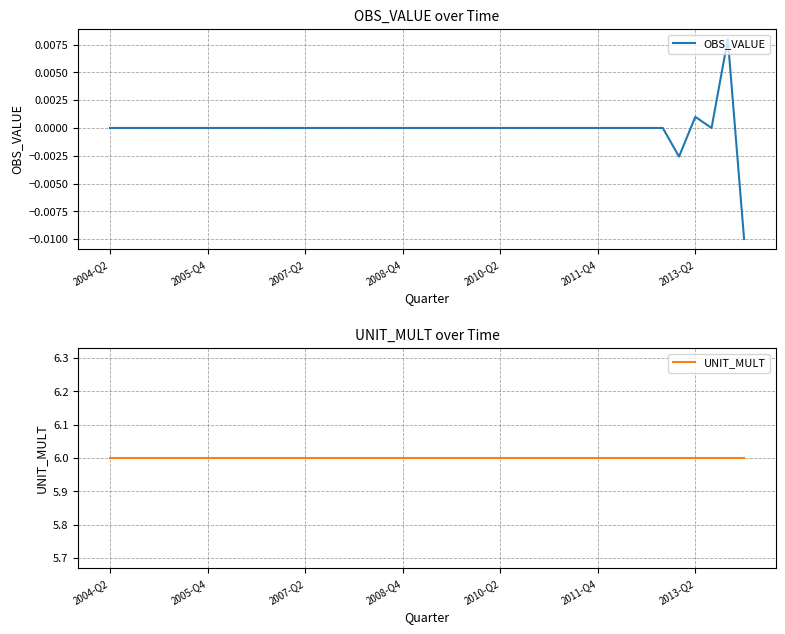

Is the value of UNIT_MULT at 27 greater than the value of OBS_VALUE at 22?

Yes